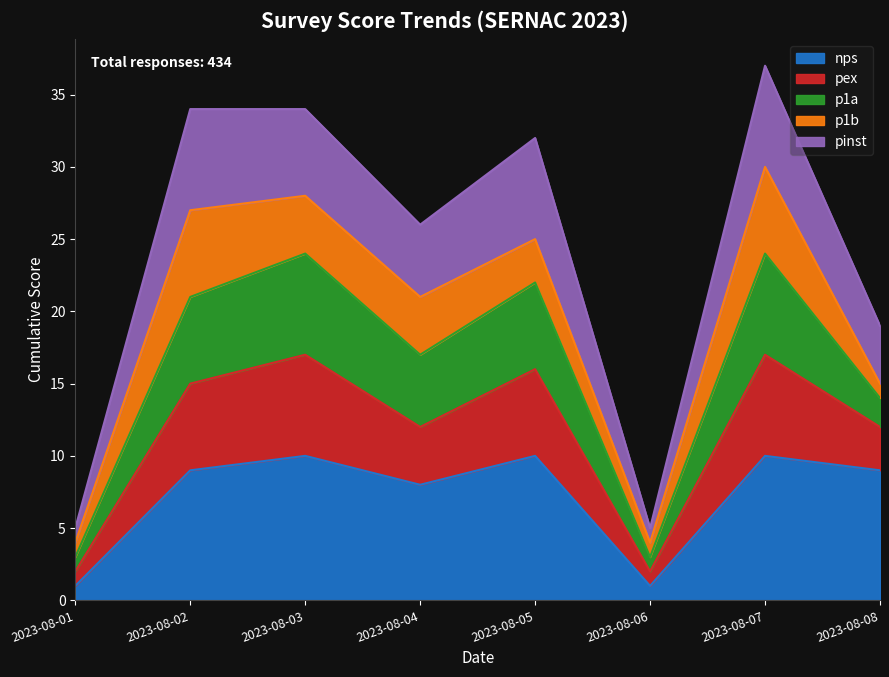

Where is the first local maximum for nps?

2023-08-03